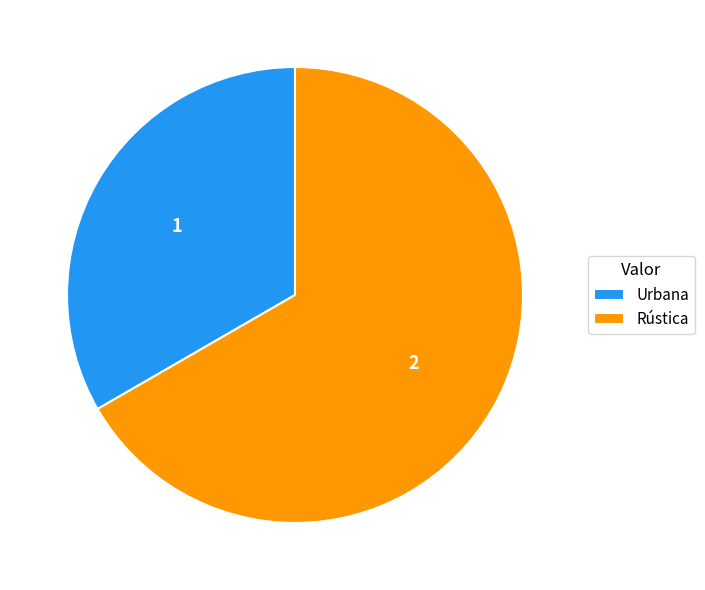

Is the sum of Urbana and Rústica greater than half?

Yes